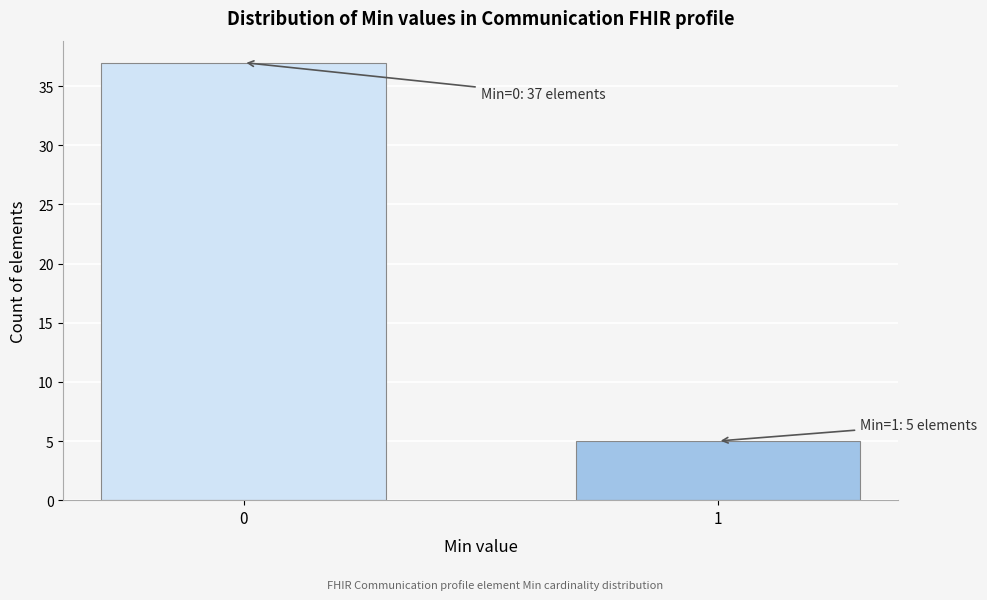

Reading left to right, what are all the values shown in this chart?

37	5